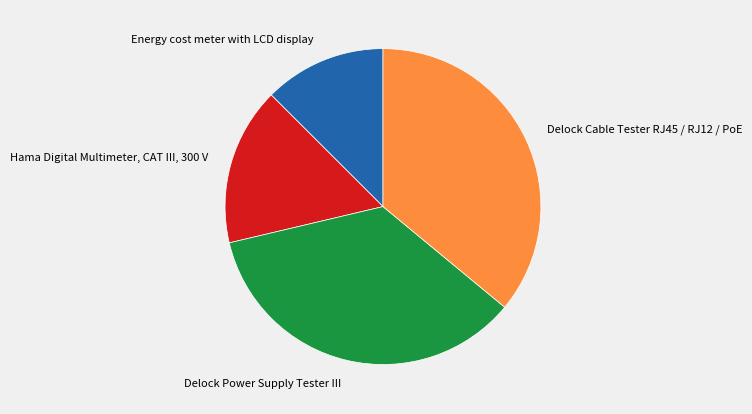

Between Energy cost meter with LCD display and Delock Power Supply Tester III, which is larger?

Delock Power Supply Tester III